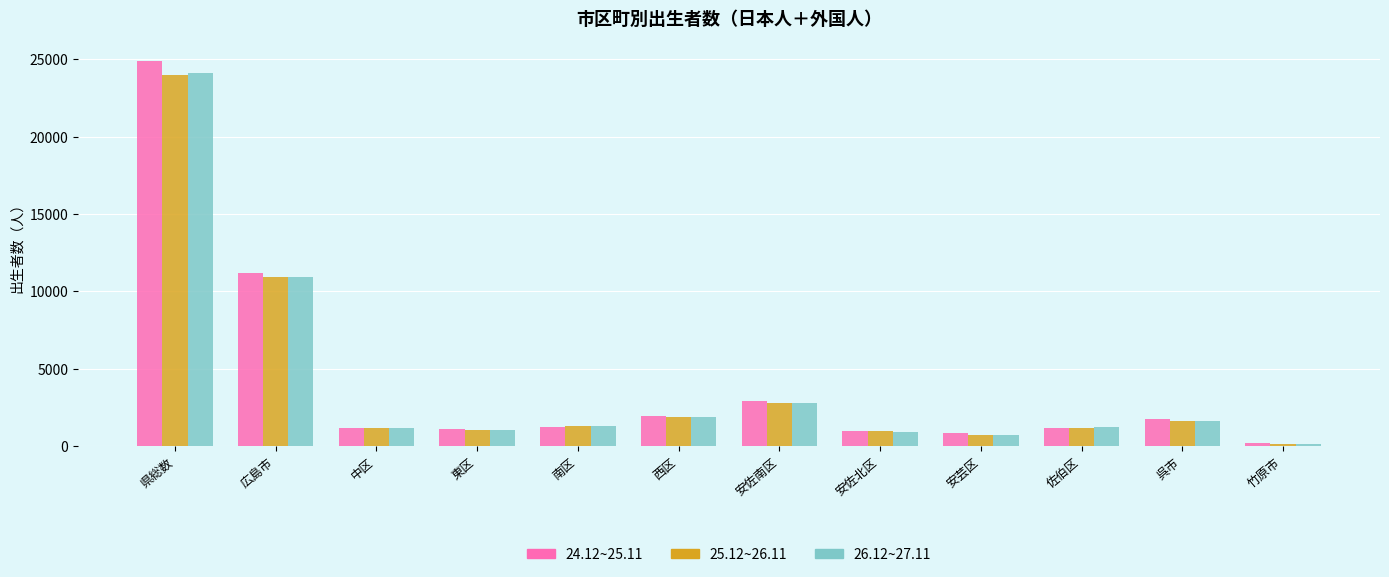

What is the label of the 9th bar from the left?

安芸区